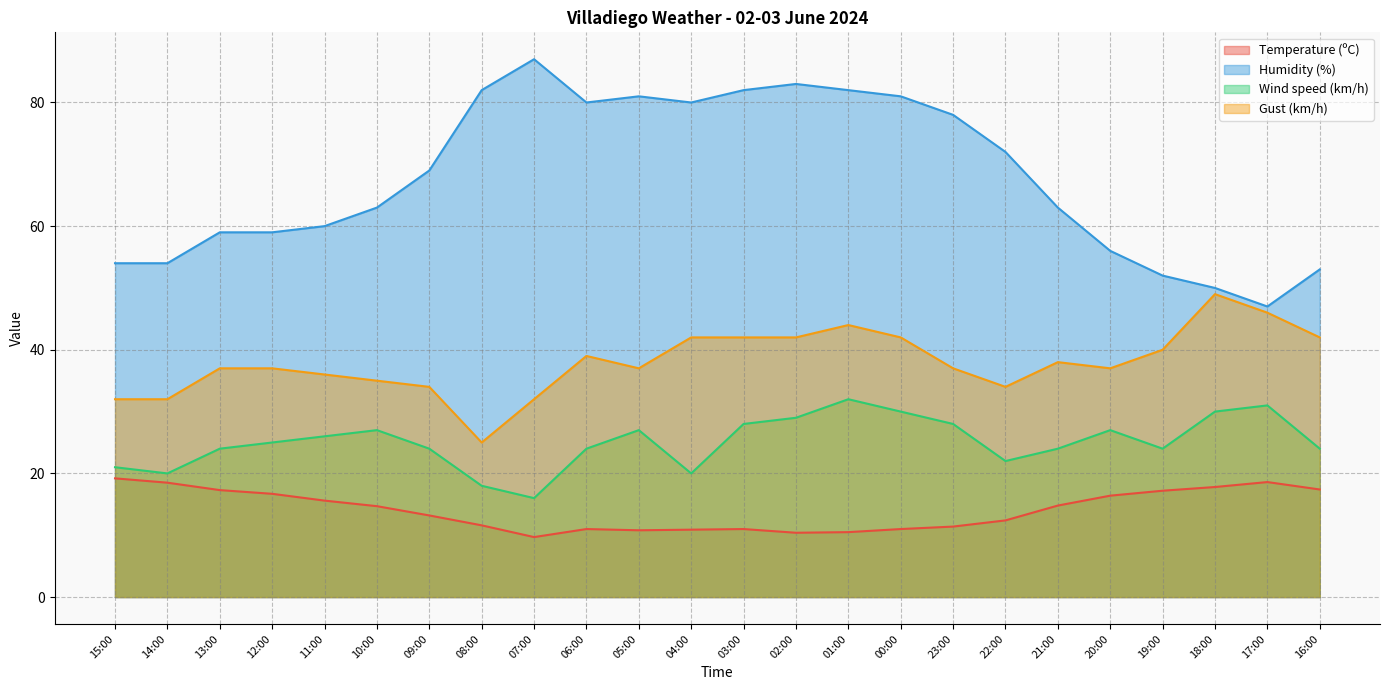

Which category has the highest value in the Gust (km/h) series?

18:00